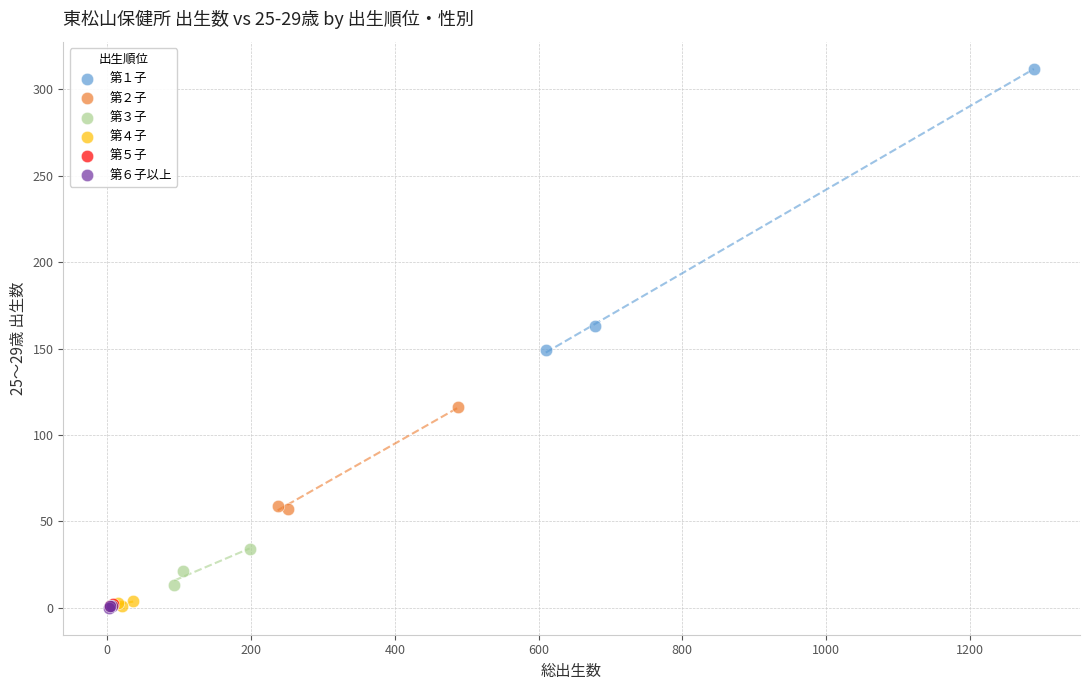

Which series has the widest spread of Y values?

第１子